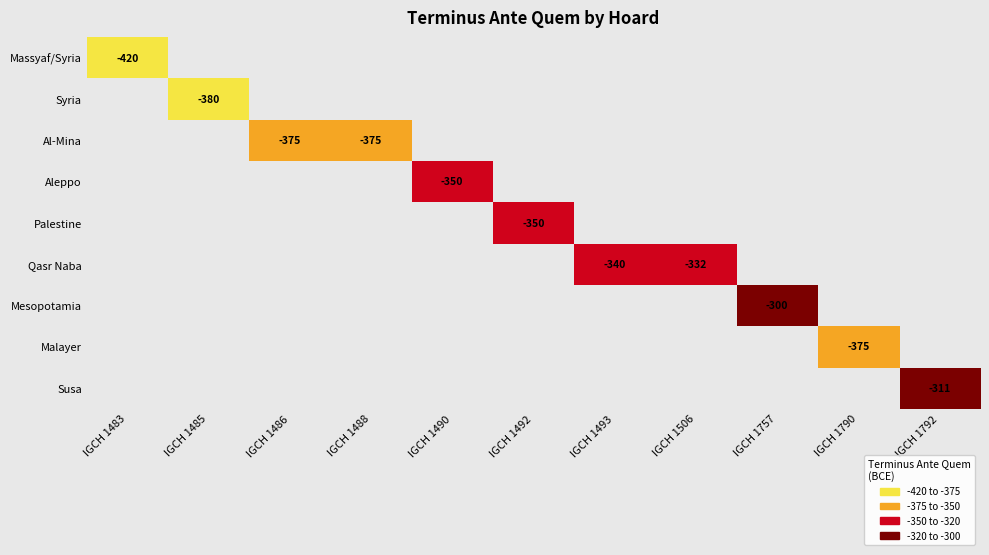

Is the value of Palestine at IGCH 1792 greater than the value of Syria at IGCH 1792?

No